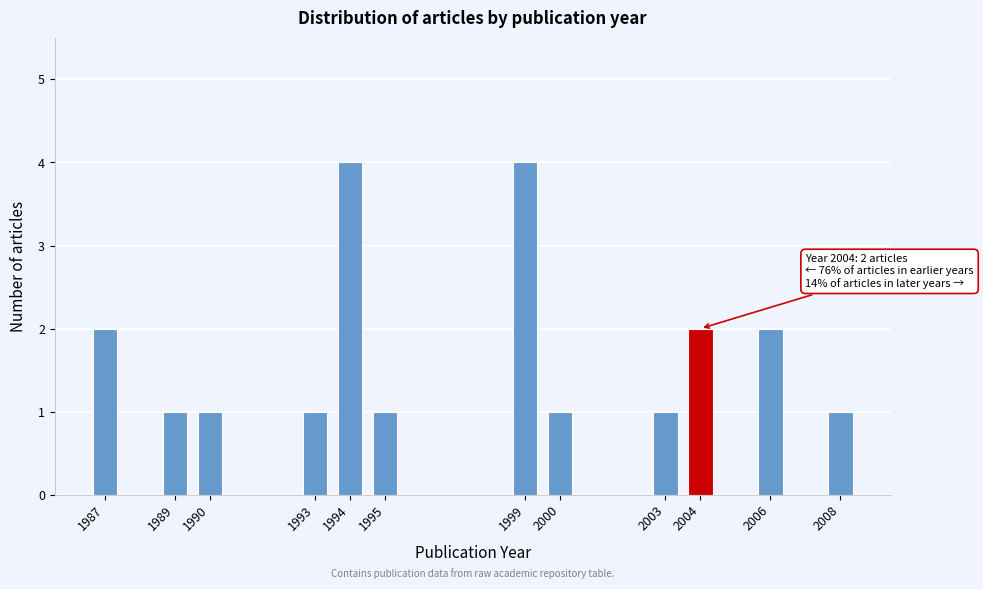

Reading right to left, list all the values displayed in this chart.

1	2	2	1	1	4	1	4	1	1	1	2